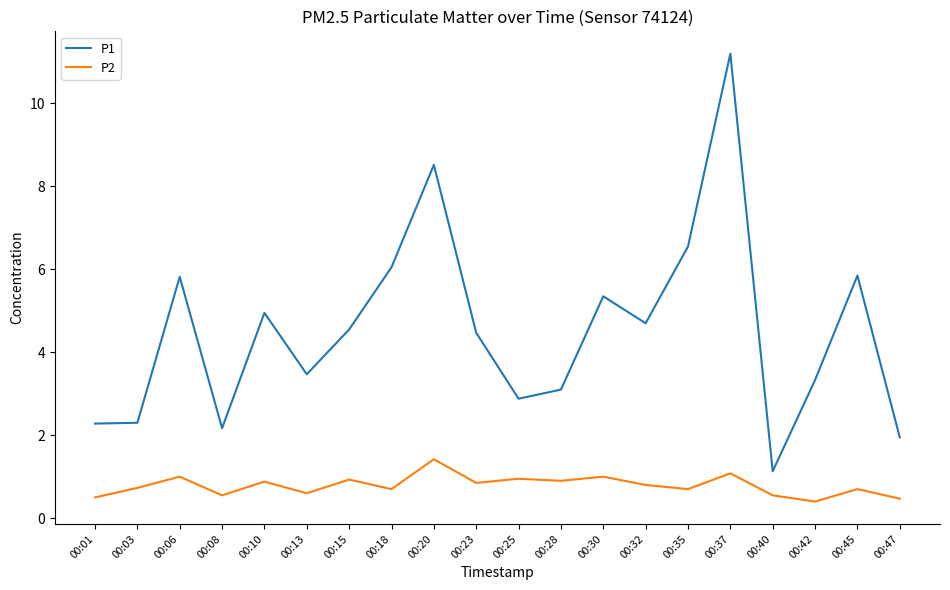

True or false: P1 and P2 intersect in this chart.

False